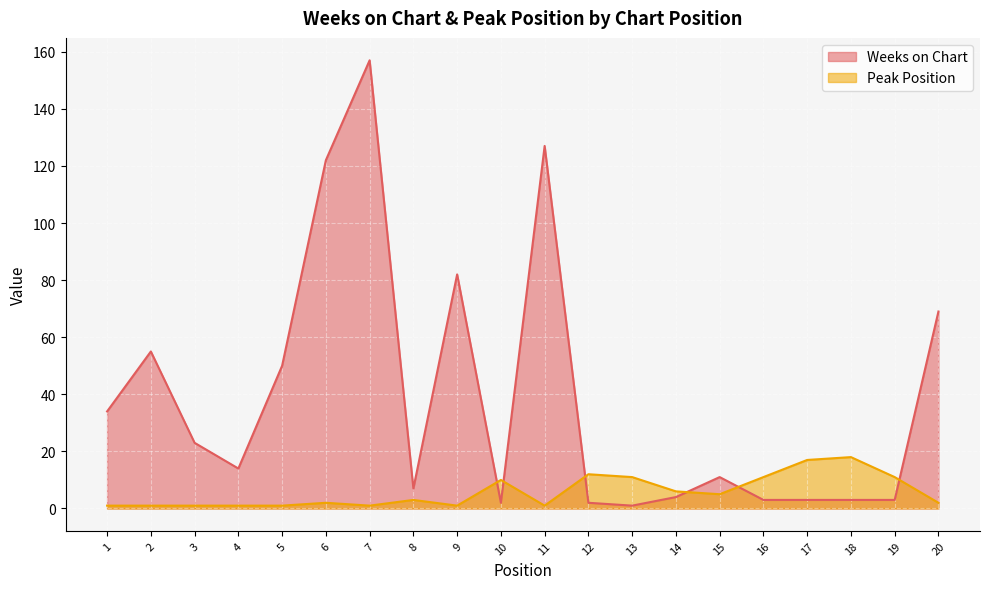

At how many categories does at least one series exceed 23?

8